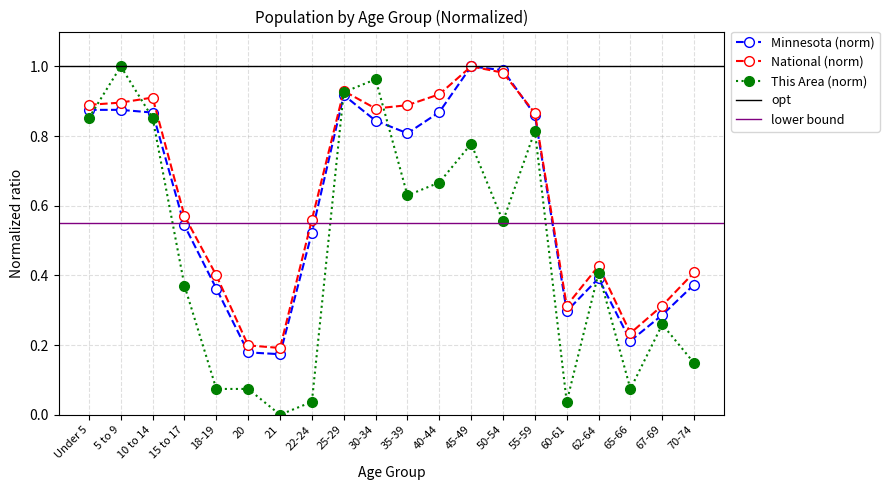

Does the chart have visible grid lines?

Yes